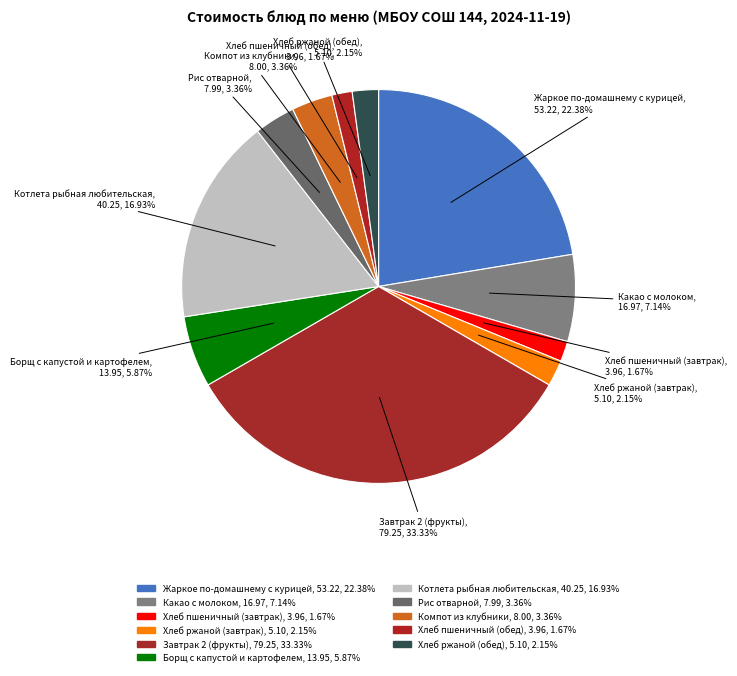

Between Рис отварной and Хлеб ржаной (обед), which is larger?

Рис отварной